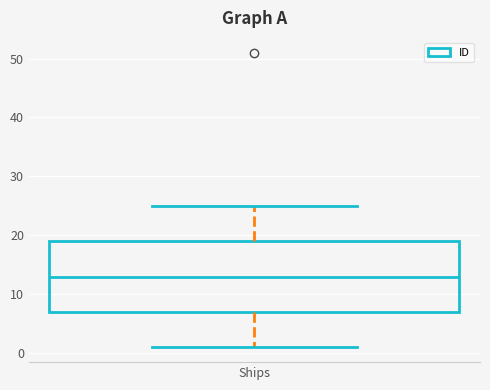

Read this box plot against the y-axis: the position of the median line, the range covered by the box, and the ends of both whiskers. The values are not printed on the chart, so give them approximately, as read against the axis.

median 13, box 7 to 19, whiskers 1 to 25